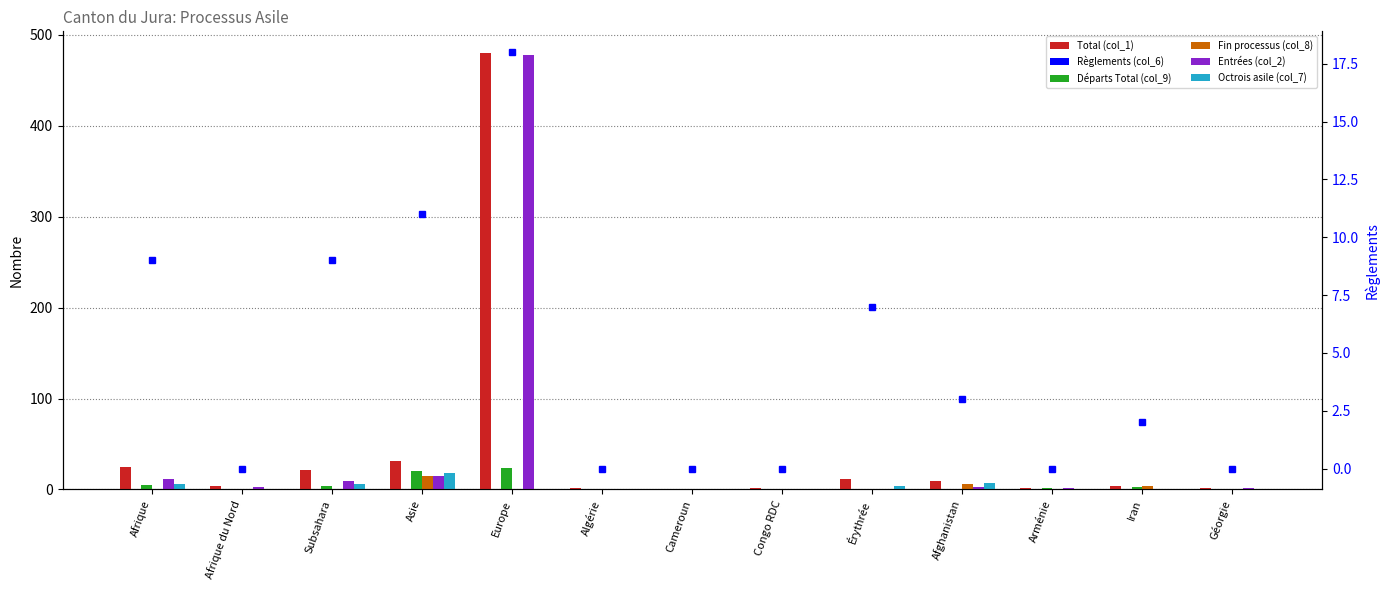

Does the chart contain any negative values?

No